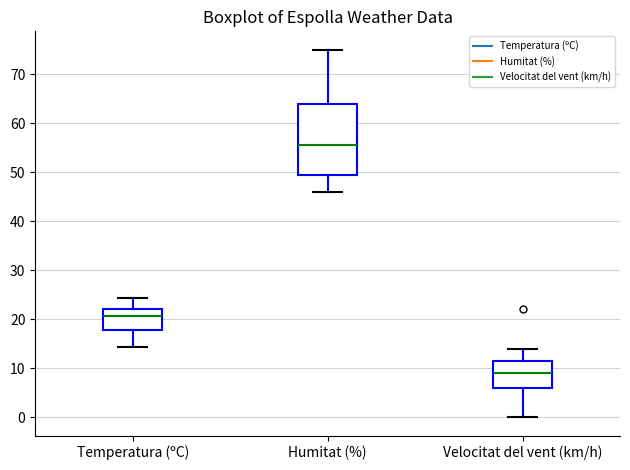

Which box is the tallest, from its lower edge to its upper edge?

Humitat (%)